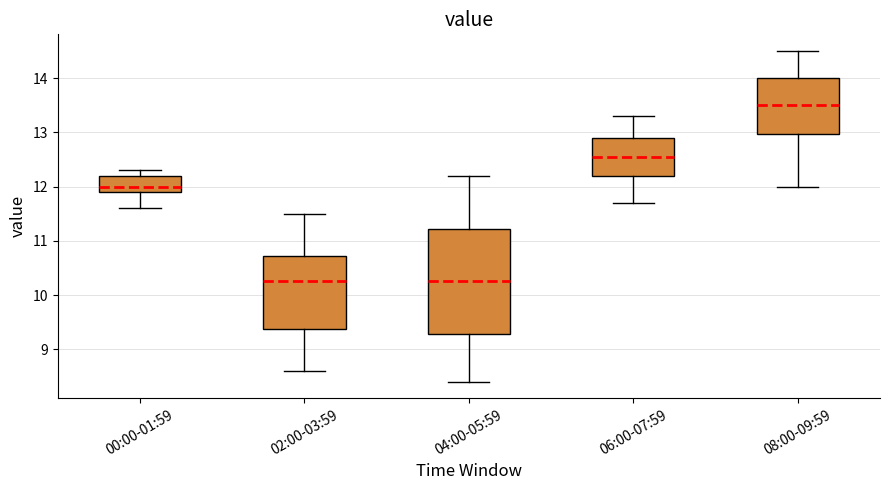

Where is the upper edge of the box for 02:00-03:59 on the y-axis? The values are not printed on the chart, so give them approximately, as read against the axis.

10.7